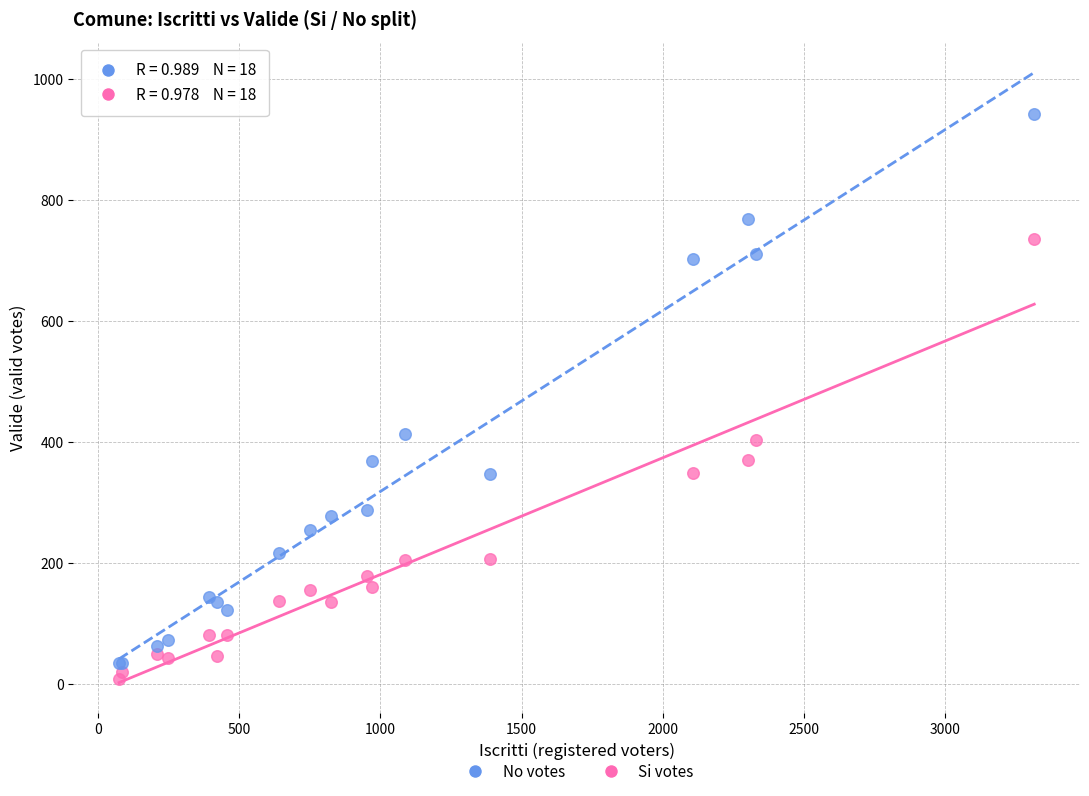

Which series reaches the maximum Y coordinate?

No votes